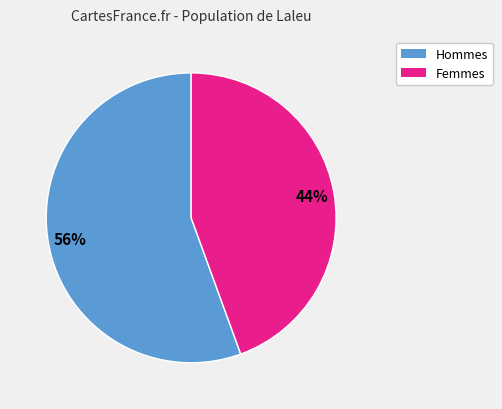

To the nearest percent, what is the average slice percentage?

50%